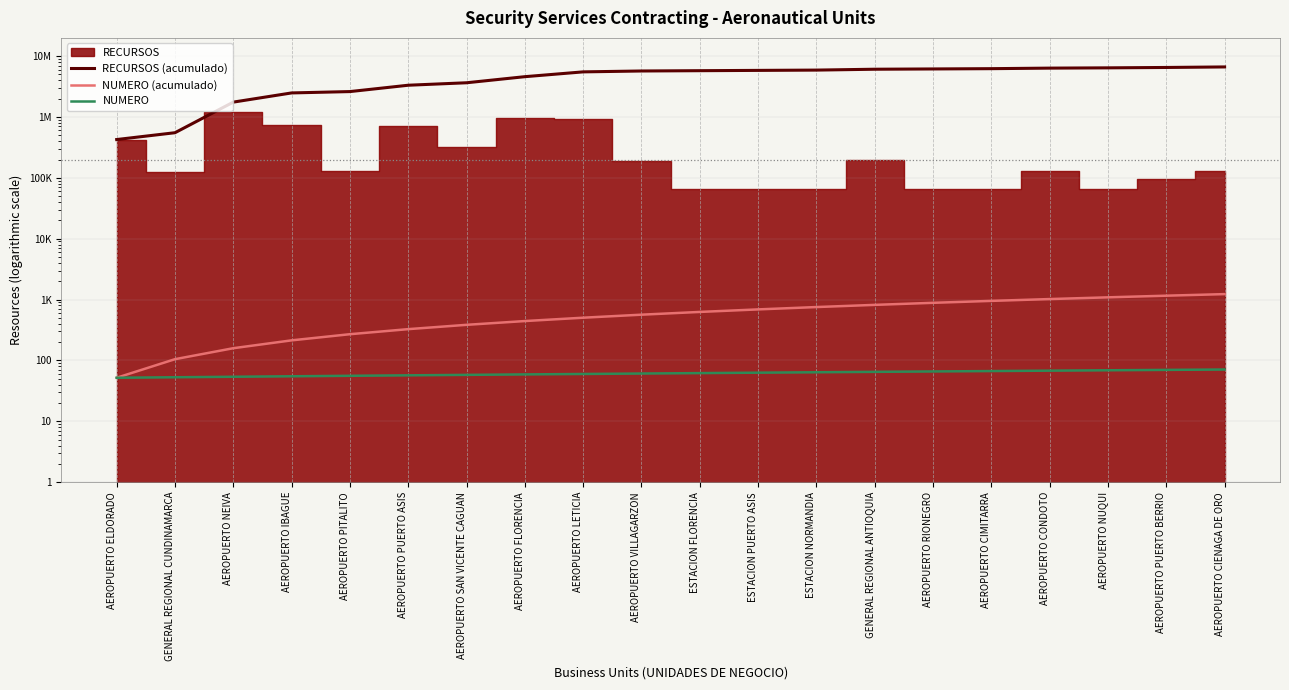

What is the value of the RECURSOS (acumulado) point at the 14th from the left?

6080222